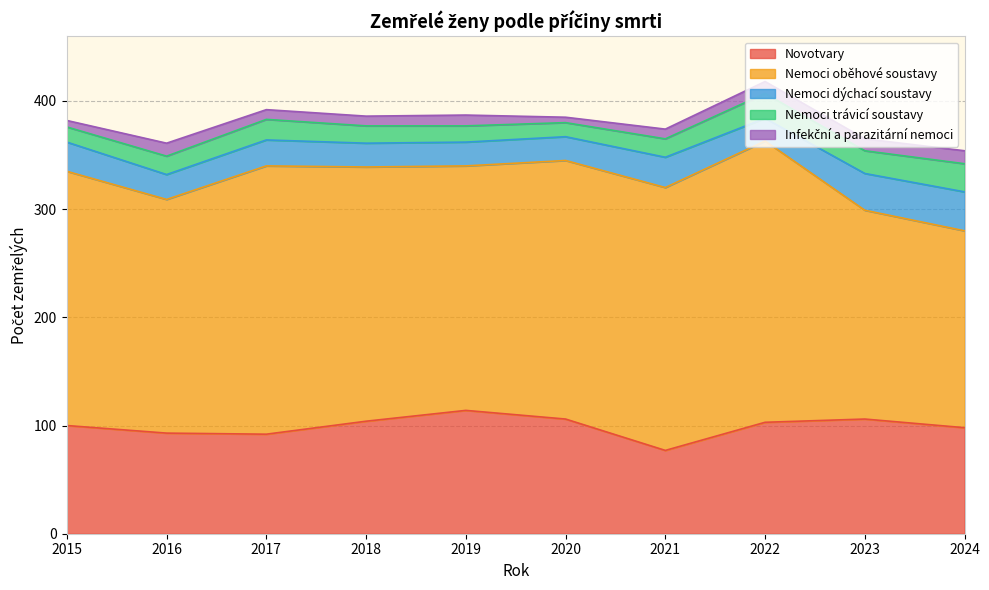

How many data points in Novotvary are above 103?

4